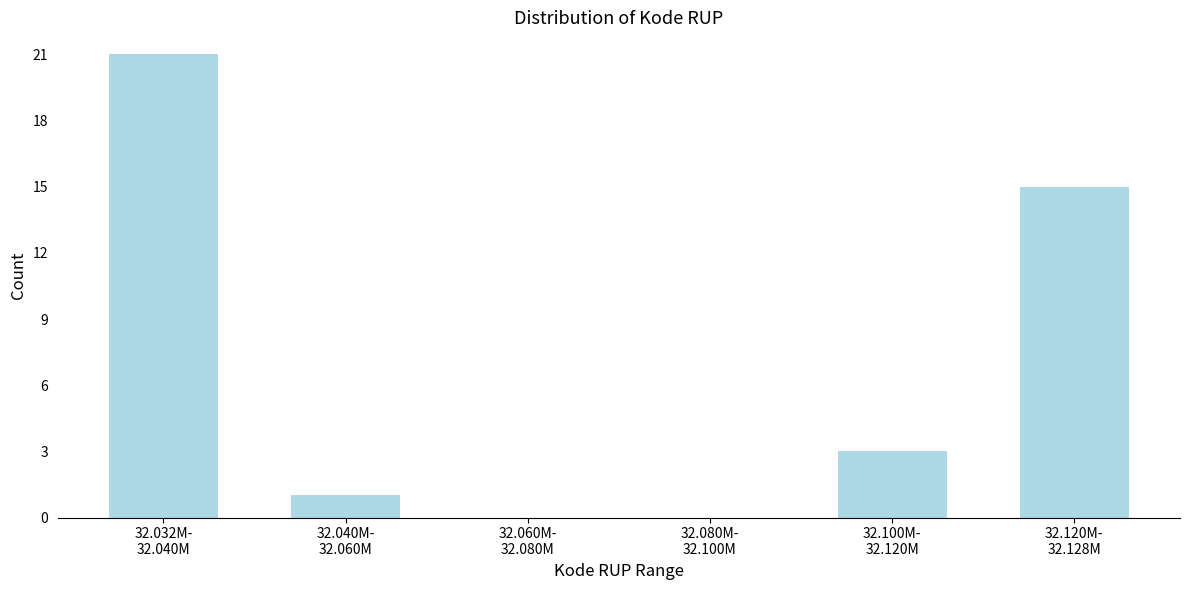

What is the greatest value displayed?

21